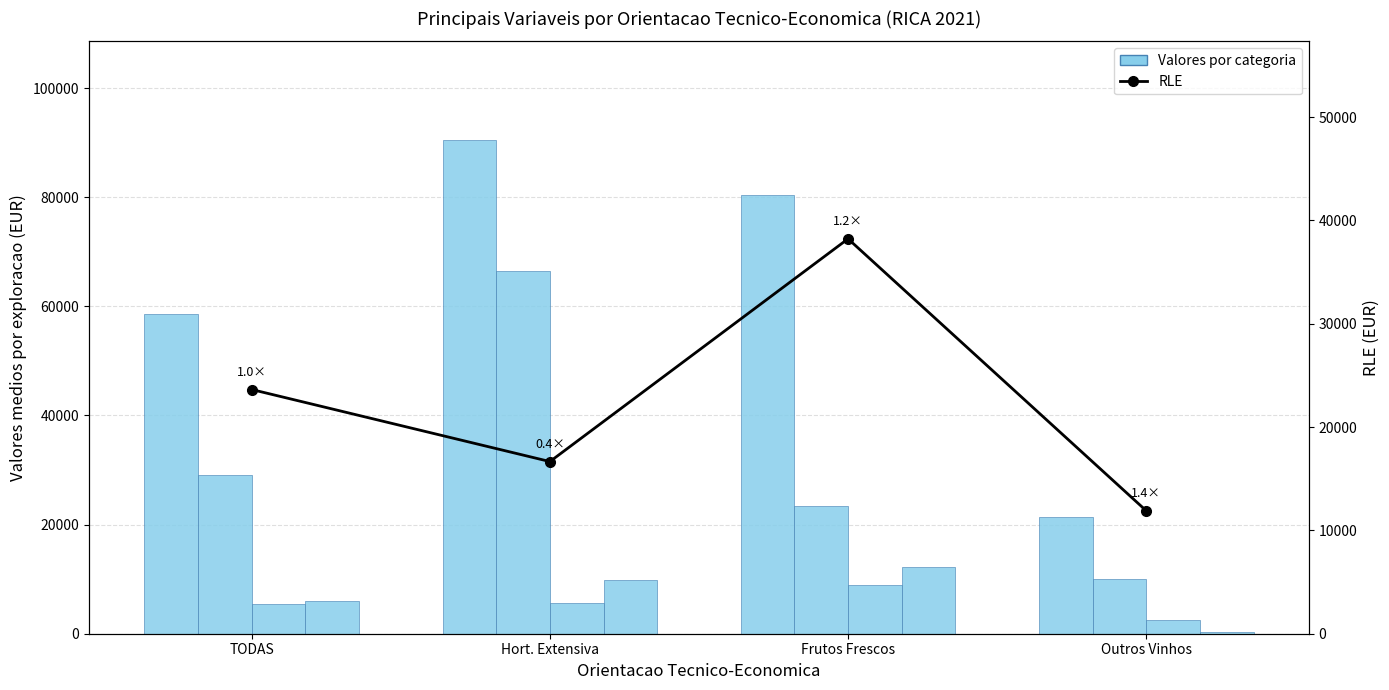

Which series changed the most between Hort. Extensiva and Outros Vinhos?

Produto Bruto Agricola